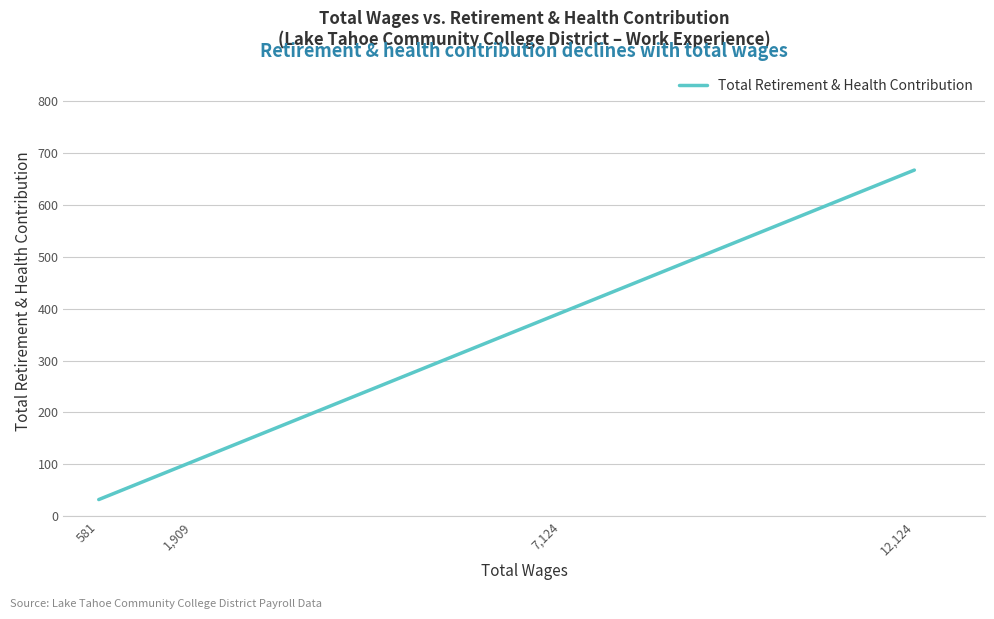

List the labels in order of value, smallest first.

581, 1,909, 7,124, 12,124